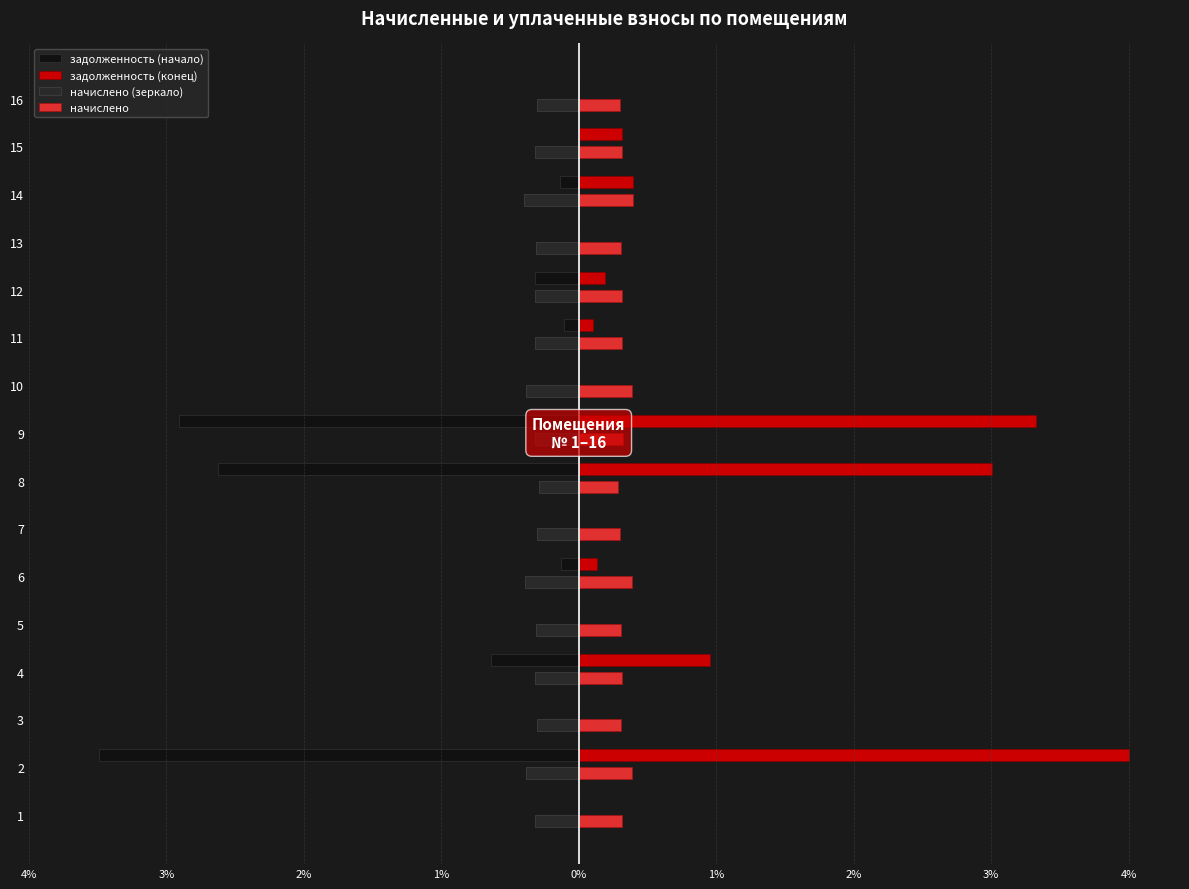

What are all the series names shown in the legend?

задолженность (начало), задолженность (конец), начислено (зеркало), начислено